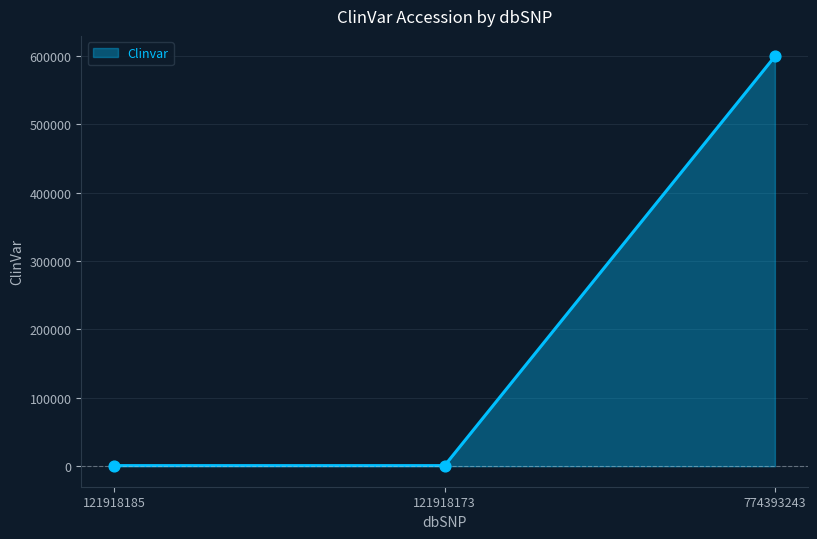

What is the approximate value at 774393243?

599019